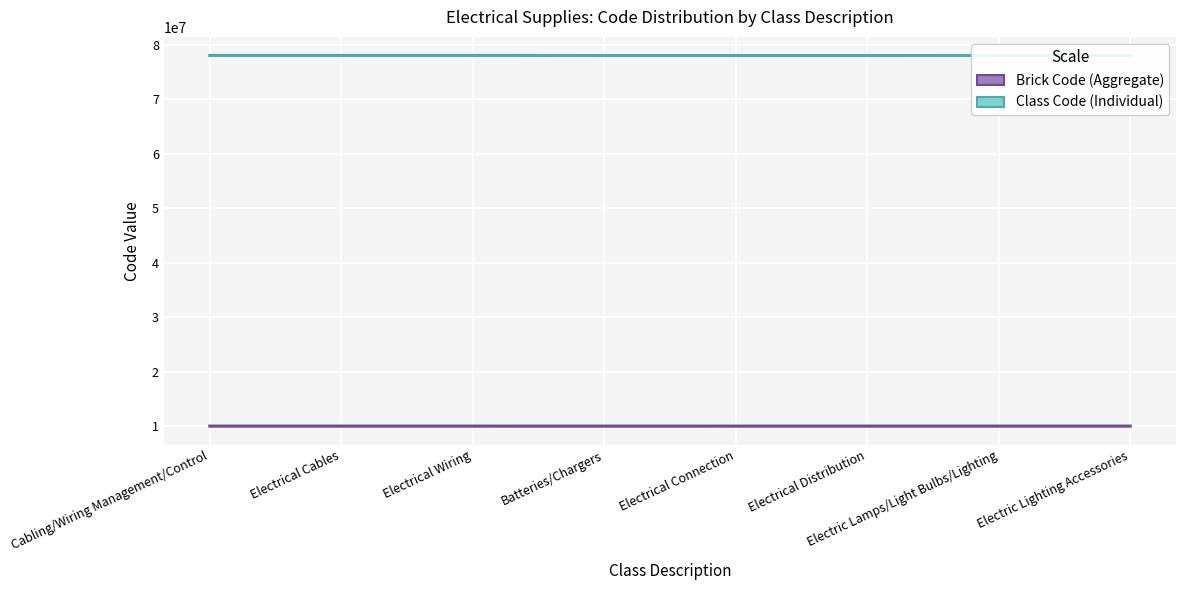

True or false: Brick Code (Aggregate) and Class Code (Individual) cross at least once.

False